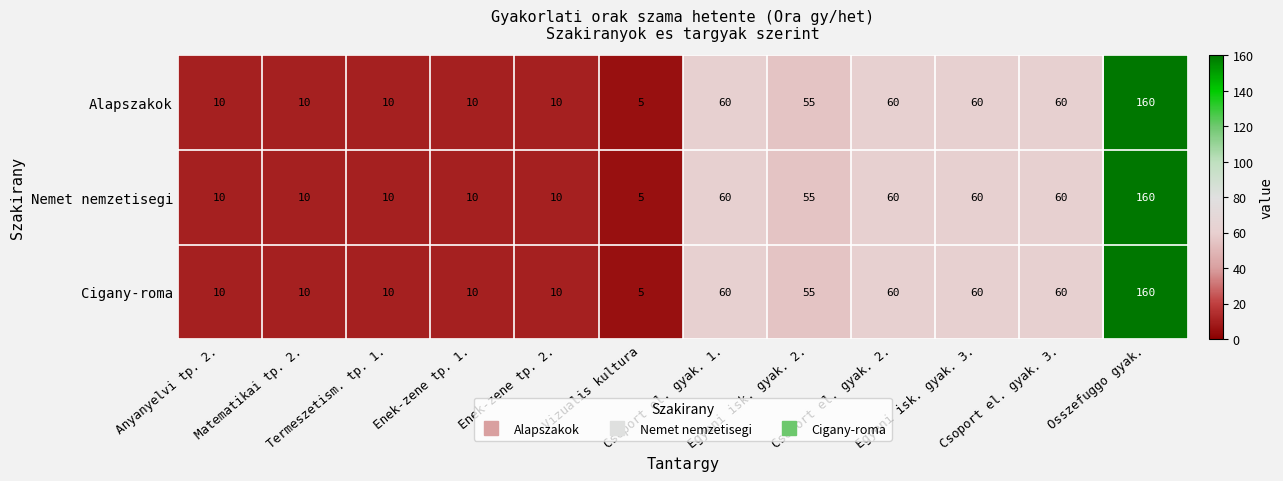

What is the sum of all Cigany-roma values?

510